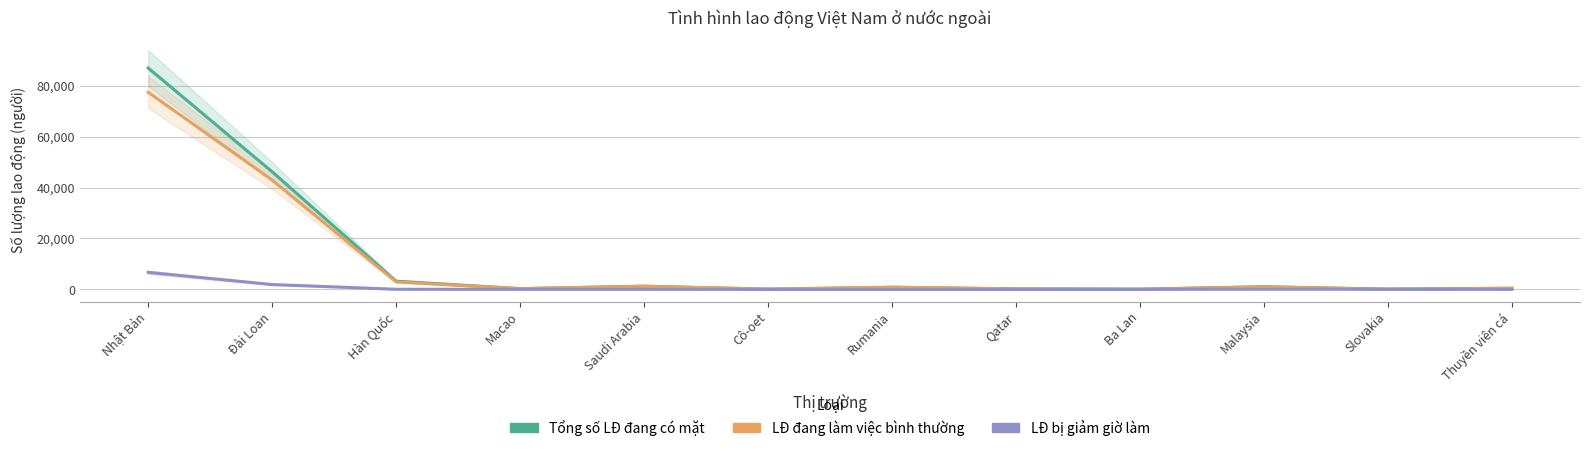

How many data points in LĐ đang làm việc bình thường are above 848?

5